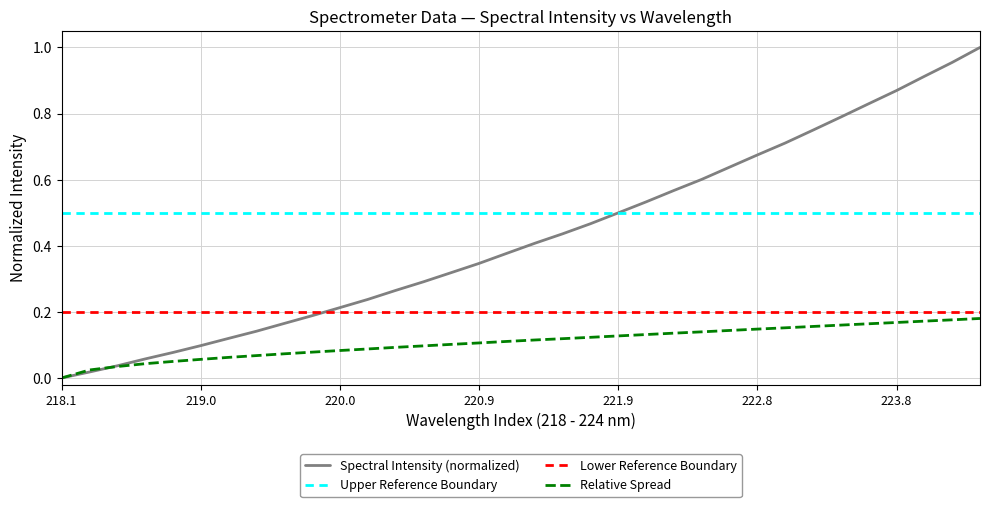

At which label does Relative Spread reach its minimum?

218.1